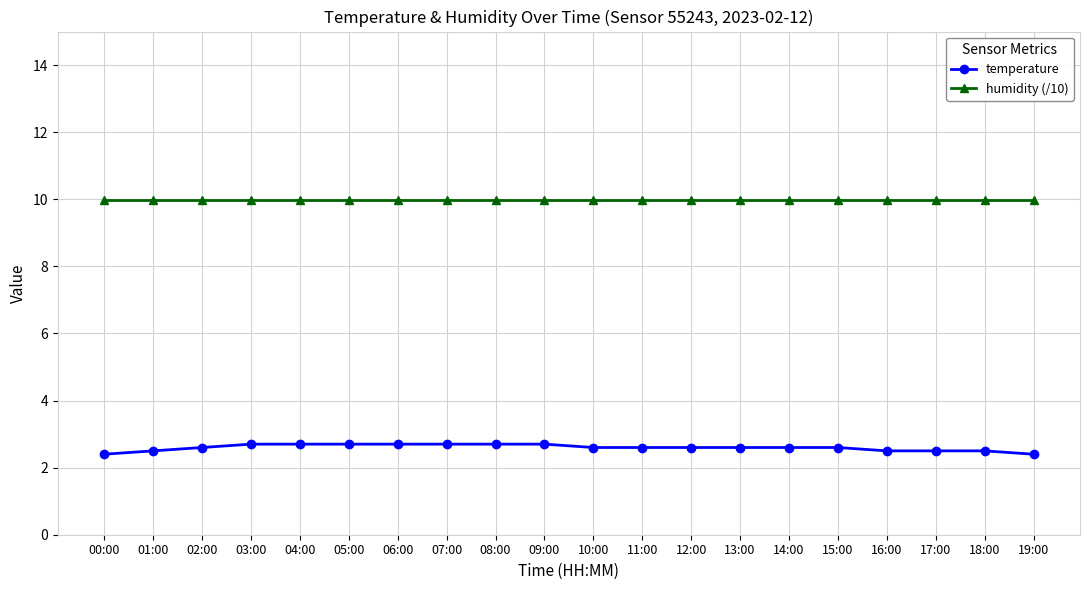

What is the sum of the humidity (/10) values at 19:00 and 09:00?

20.0